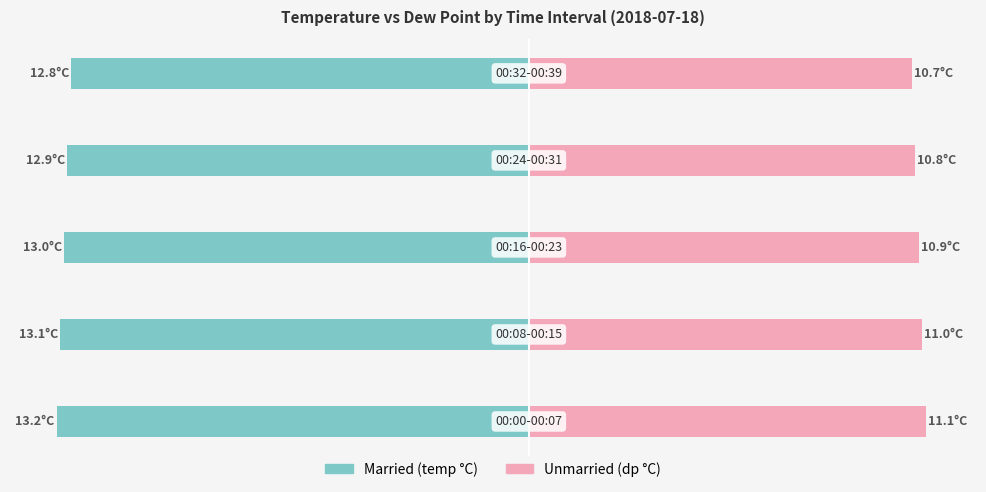

How many bars are there in total?

10